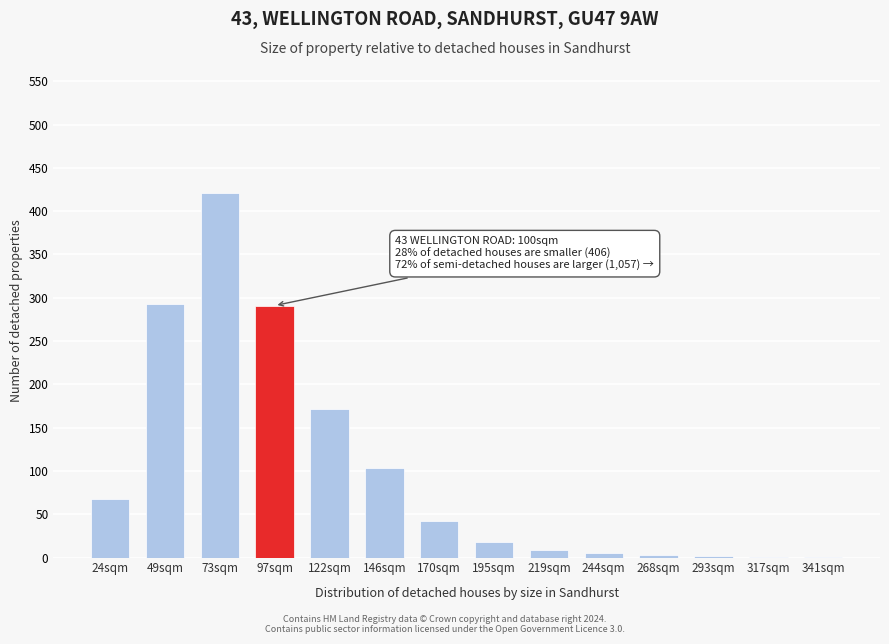

Between 49sqm and 170sqm, which is larger?

49sqm